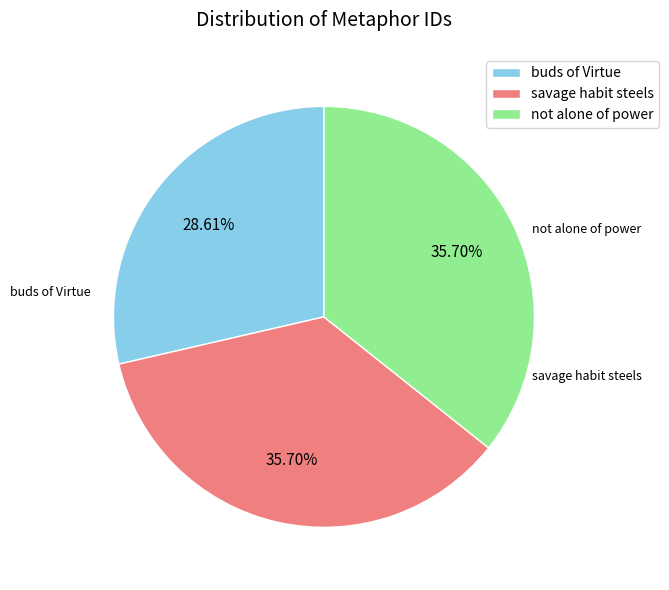

Does not alone of power represent more than half of the total?

No